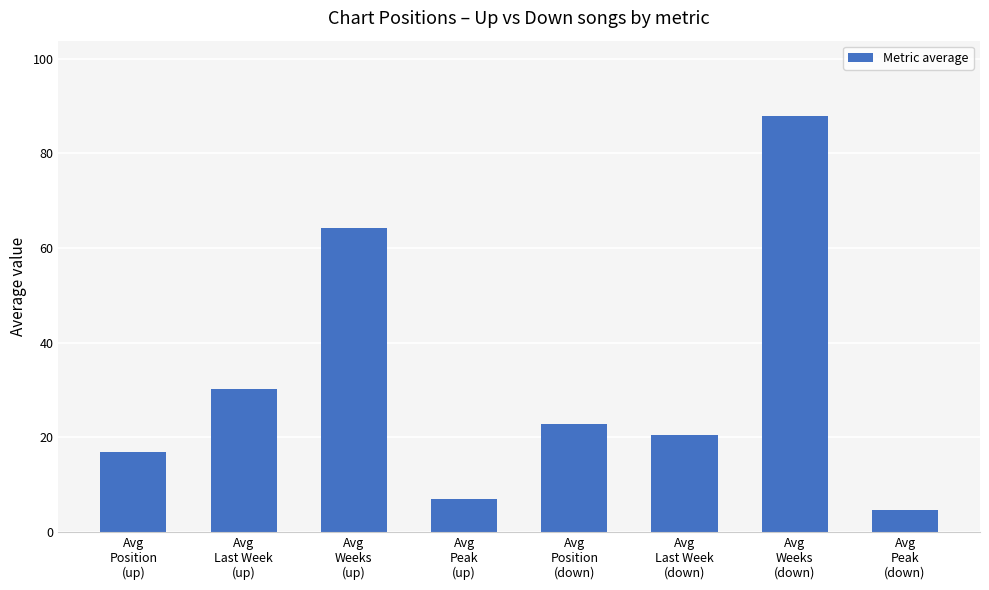

Is it true that the value at Avg
Position
(up) is 7.5?

False